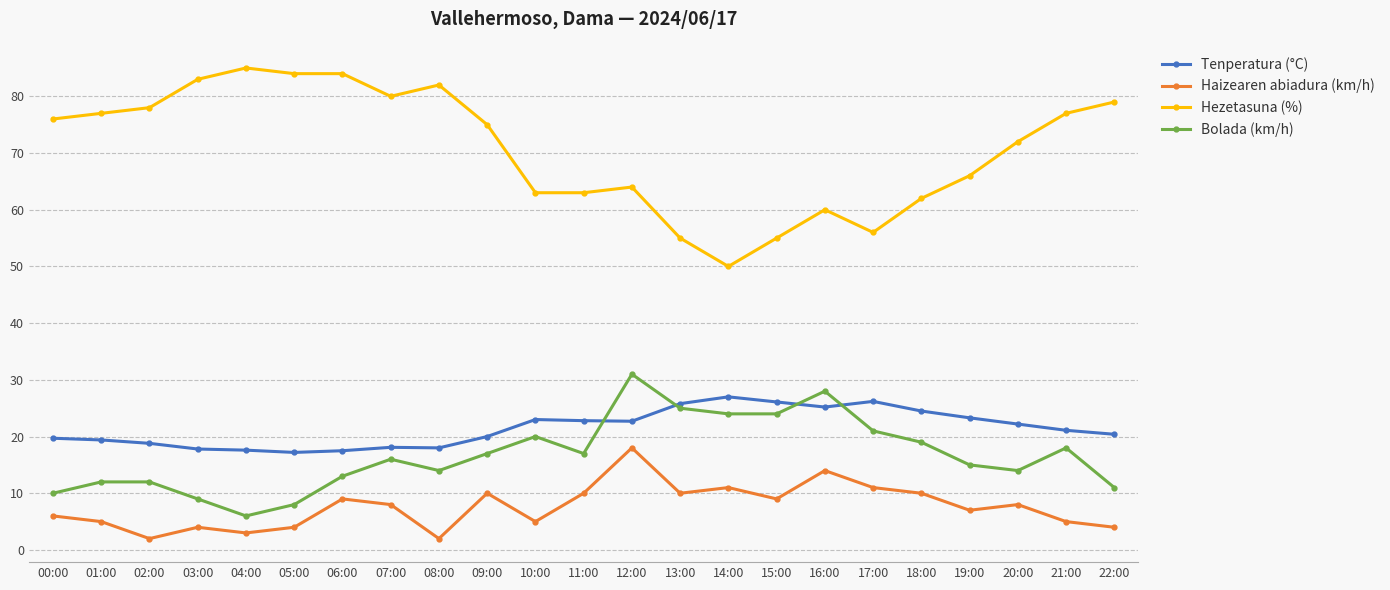

True or false: Hezetasuna (%) has more than 0 interior local peaks.

True